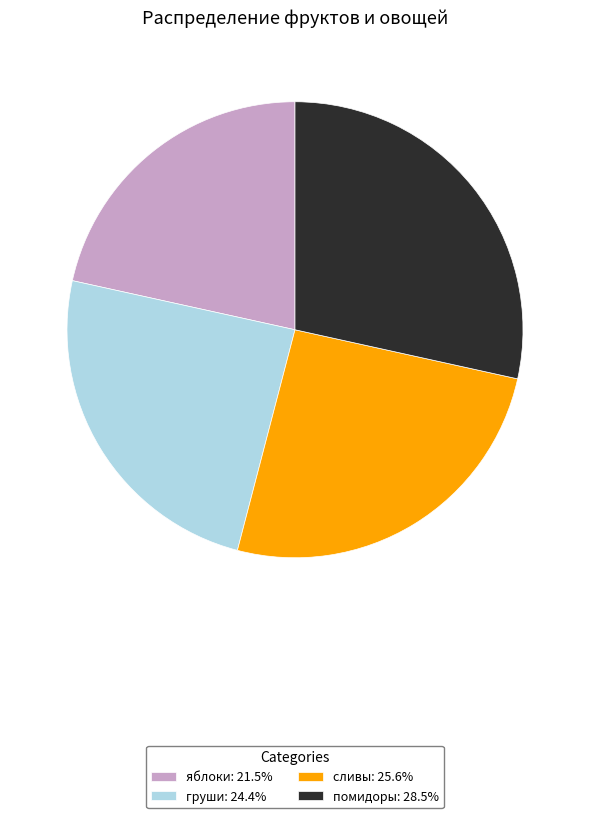

What is the ratio of the value at яблоки: 21.5% to the value at помидоры: 28.5%?

0.8